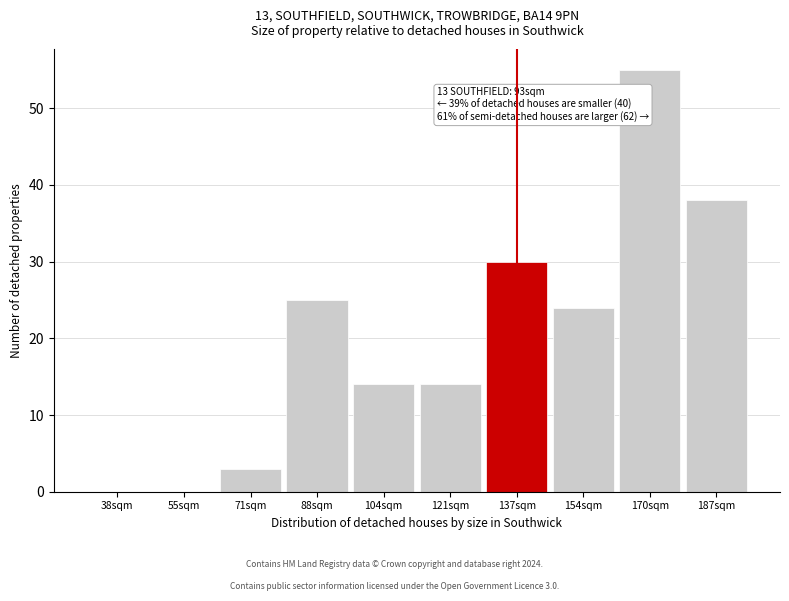

Reading right to left, what are all the values shown in this chart?

187sqm=38	170sqm=55	154sqm=24	137sqm=30	121sqm=14	104sqm=14	88sqm=25	71sqm=3	55sqm=0	38sqm=0